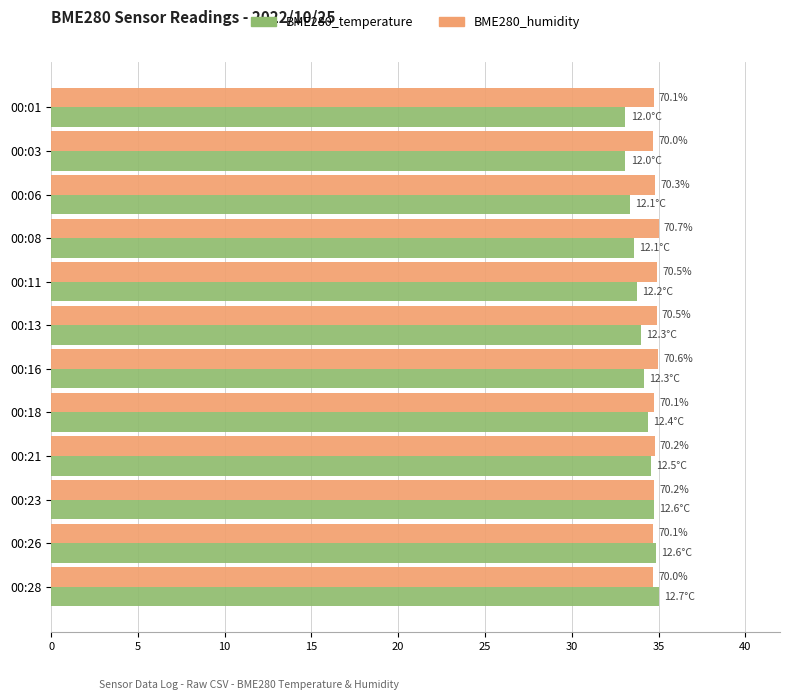

Reading right to left, extract all data points from this chart.

BME280_temperature: 35.0	34.9	34.7	34.6	34.4	34.2	34.0	33.8	33.6	33.3	33.1	33.1
BME280_humidity: 34.7	34.7	34.8	34.8	34.7	35.0	34.9	34.9	35.0	34.8	34.7	34.7